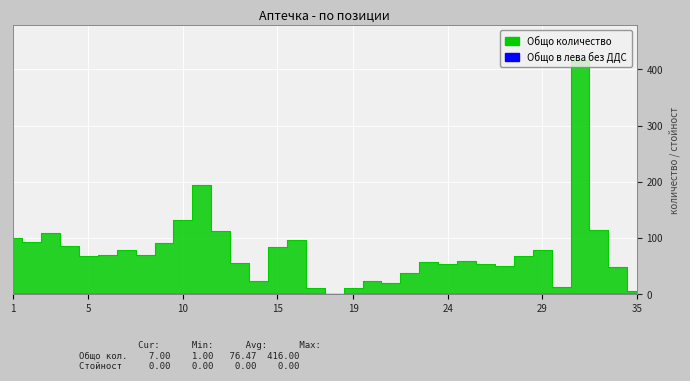

How many data points are less than 69?

17